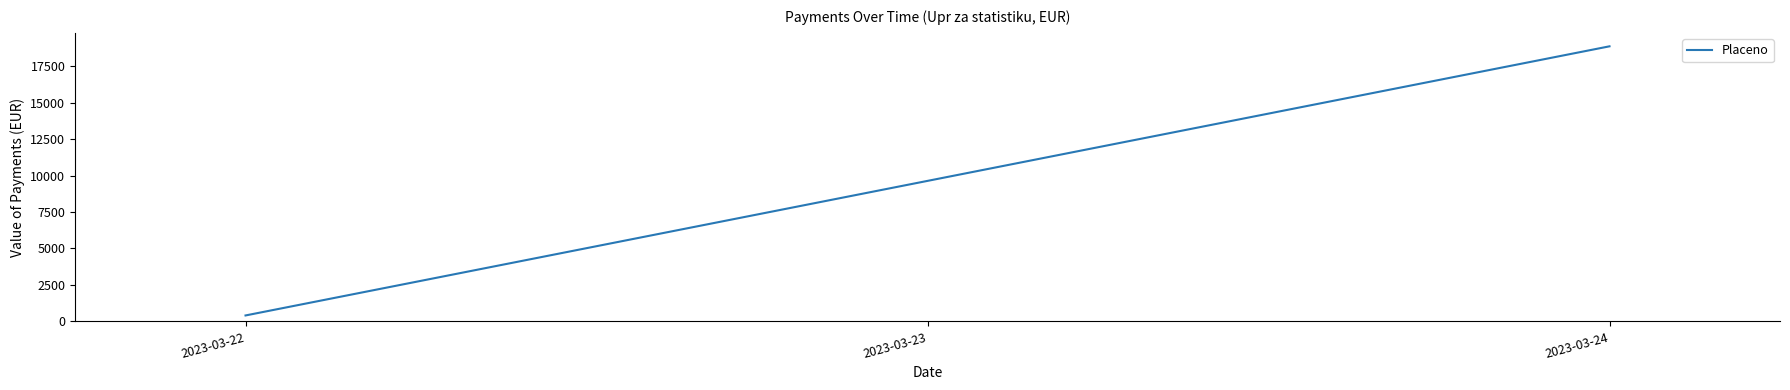

What is the greatest value displayed?

18855.8